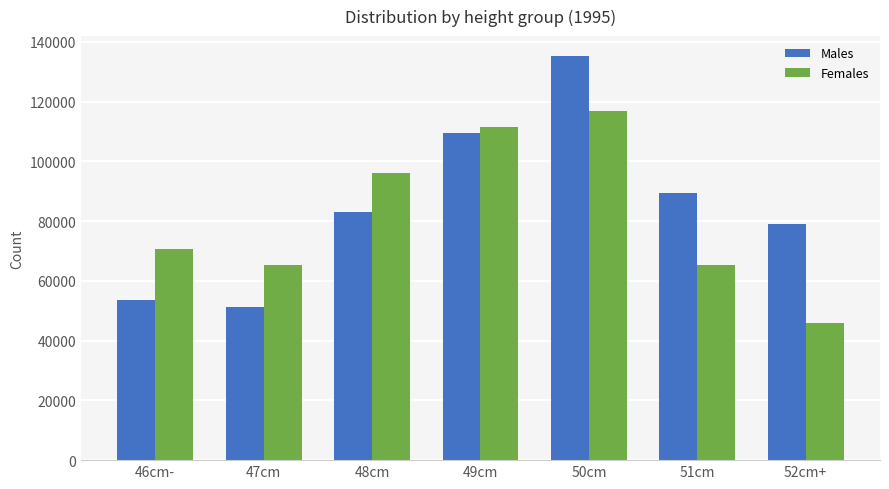

Does the chart contain any negative values?

No